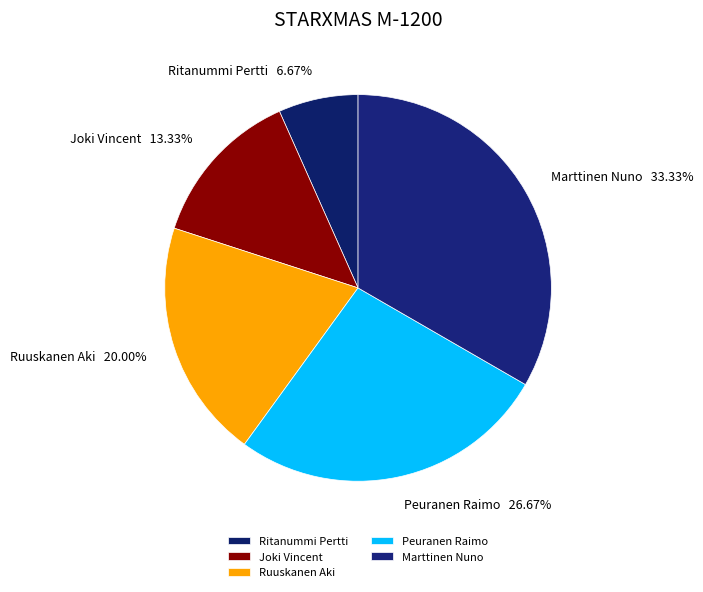

To the nearest percent, what portion does Ruuskanen Aki represent?

20%